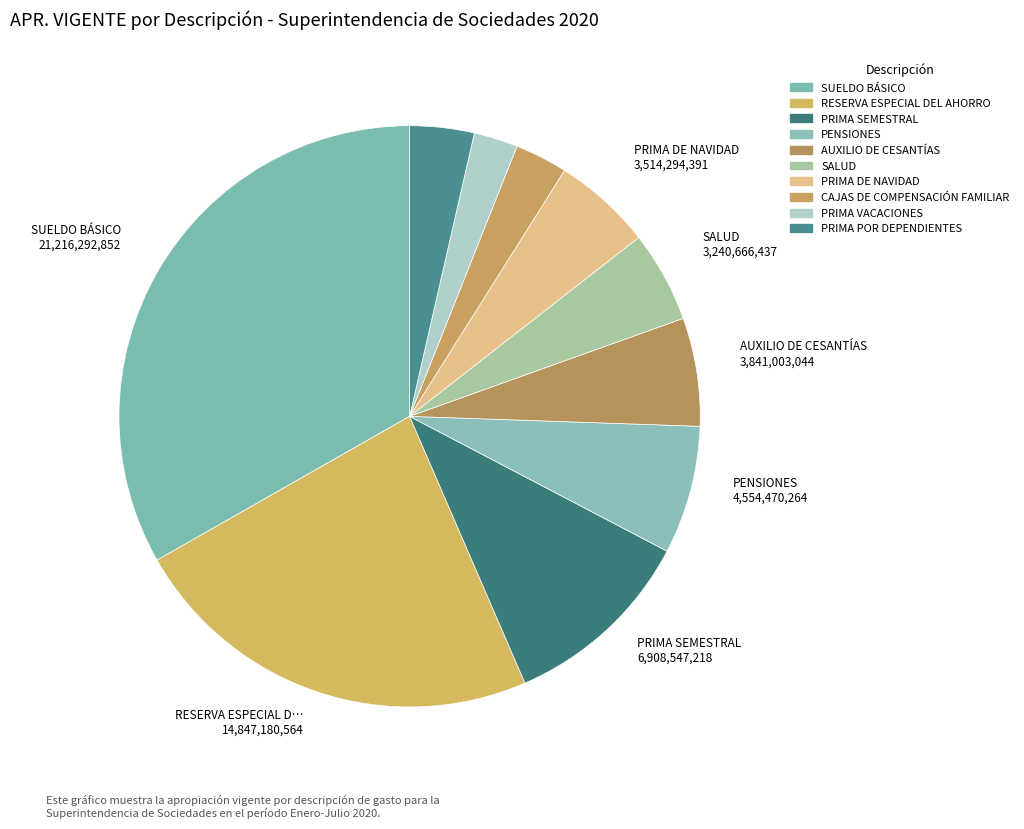

What is the largest slice in the pie chart?

SUELDO BÁSICO